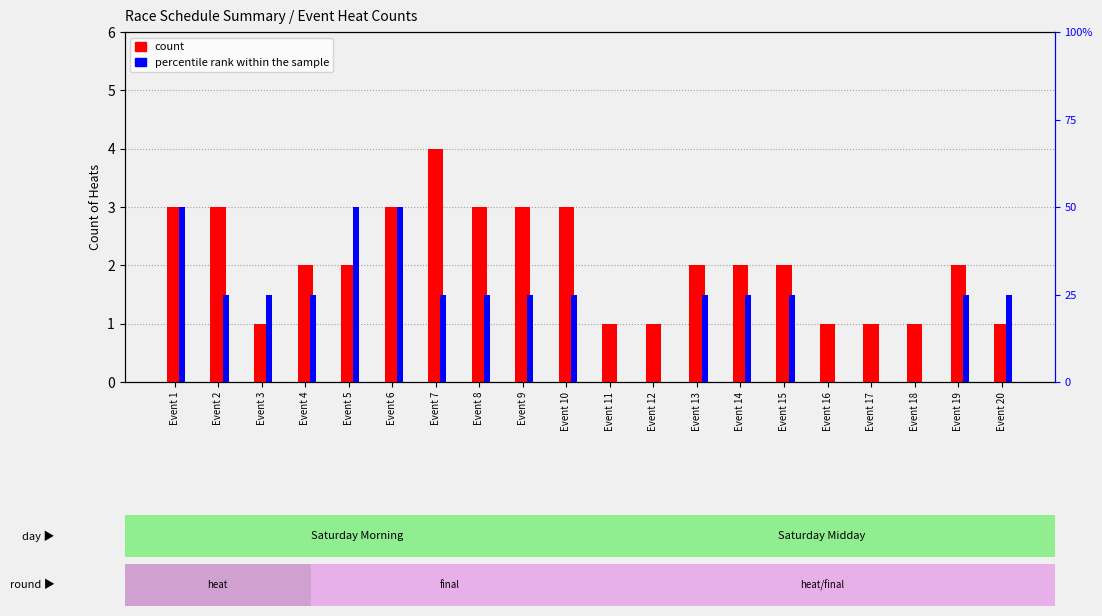

How many data points in percentile rank within the sample are above 1?

3